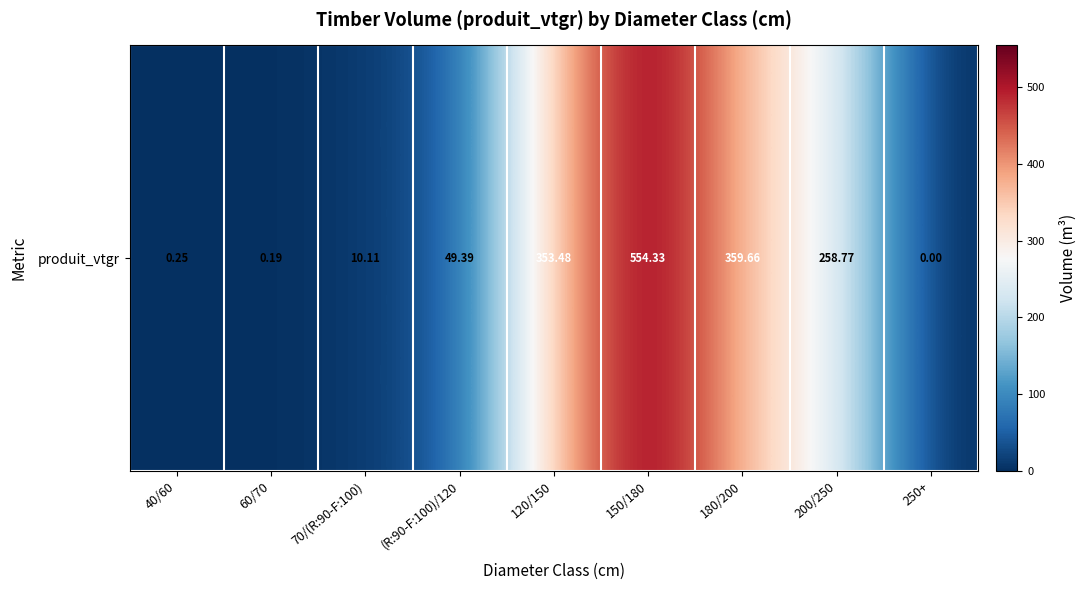

Count the number of data series in this chart.

1